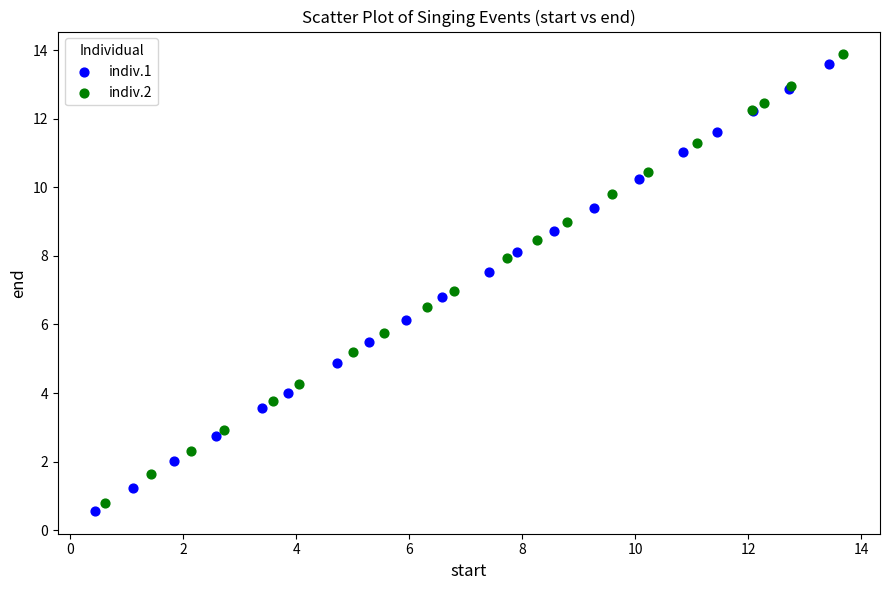

What are all the series names shown in the legend?

indiv.1, indiv.2